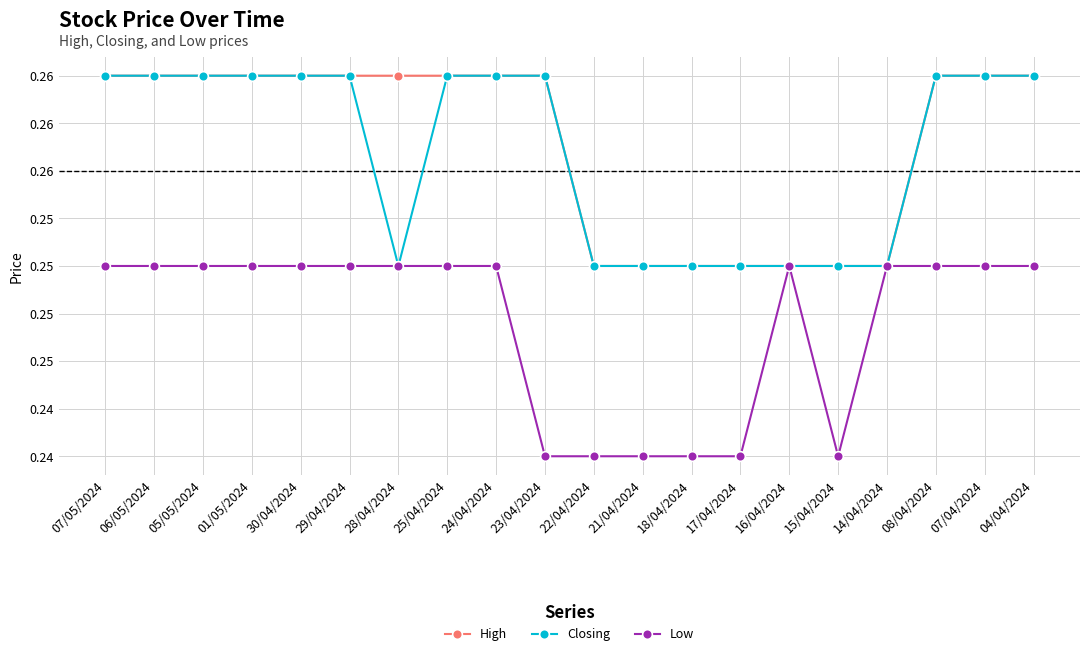

The Closing series shows 0.2 at 22/04/2024. True or false?

True